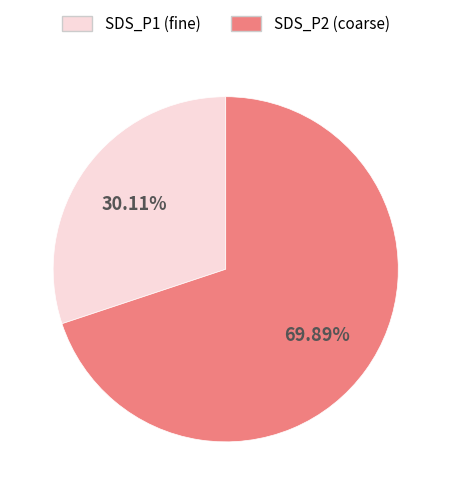

Is there any slice that represents more than half of the pie?

Yes